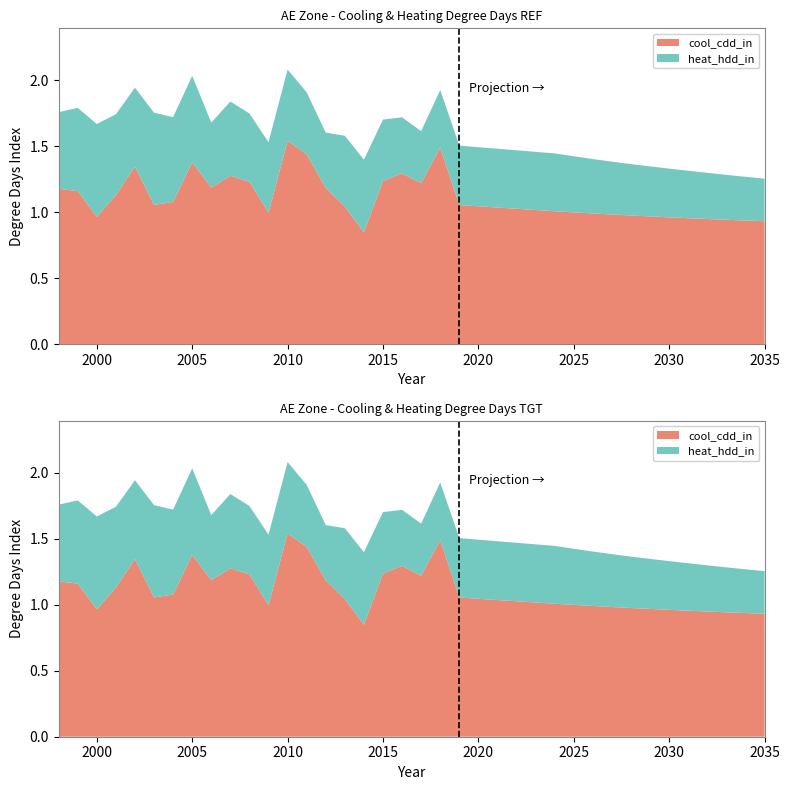

Reading left to right, transcribe all the data shown in this chart.

cool_cdd_in: 1.2	1.2	1.0	1.1	1.3	1.1	1.1	1.4	1.2	1.3	1.2	1.0	1.5	1.4	1.2	1.0	0.8	1.2	1.3	1.2	1.5	1.1	1.0	1.0	1.0	1.0	1.0	1.0	1.0	1.0	1.0	1.0	1.0	1.0	0.9	0.9	0.9	0.9
heat_hdd_in: 0.6	0.6	0.7	0.6	0.6	0.7	0.6	0.7	0.5	0.6	0.5	0.5	0.5	0.5	0.4	0.5	0.5	0.5	0.4	0.4	0.4	0.5	0.4	0.4	0.4	0.4	0.4	0.4	0.4	0.4	0.4	0.4	0.4	0.4	0.3	0.3	0.3	0.3